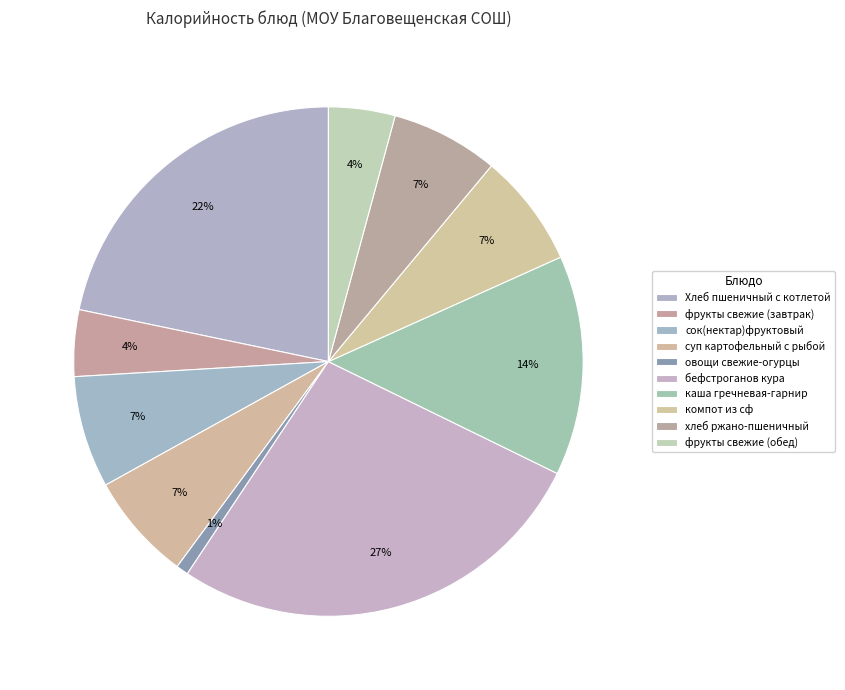

What is the largest slice in the pie chart?

бефстроганов кура